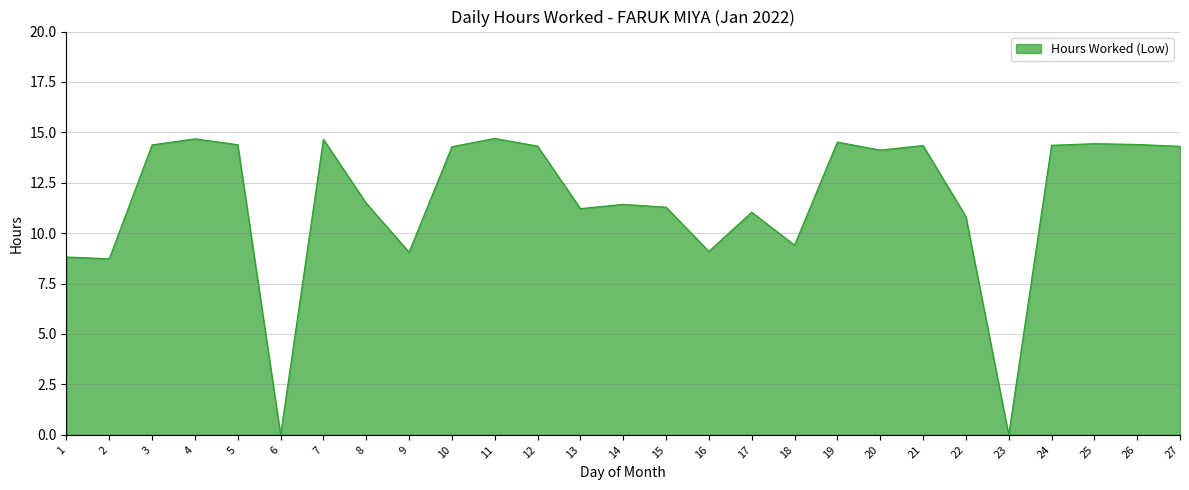

Does the chart display data point markers on the line(s)?

No